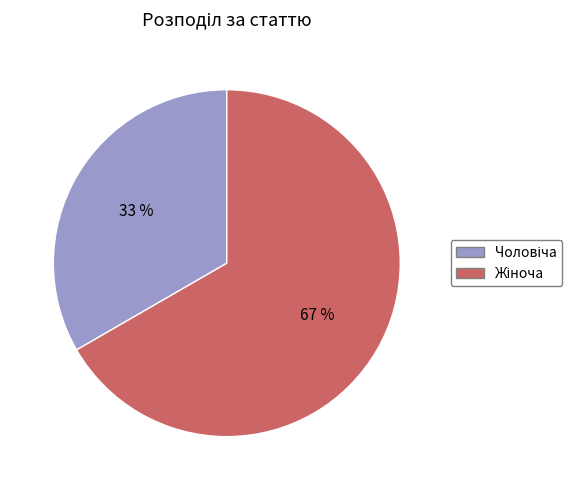

How many slices are in this pie chart?

2